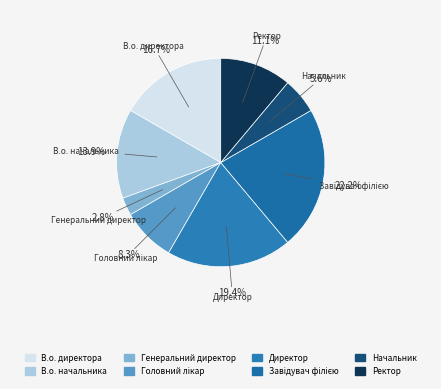

Which has a higher value, В.о. директора or В.о. начальника?

В.о. директора